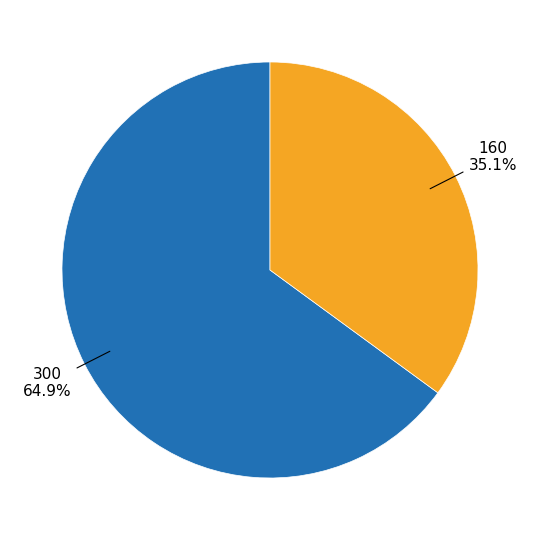

How many slices are in this pie chart?

2